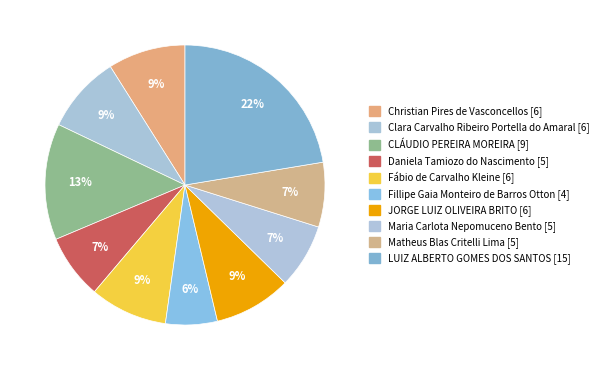

What percentage do Fillipe Gaia Monteiro de Barros Otton and Fábio de Carvalho Kleine together represent?

14.9%